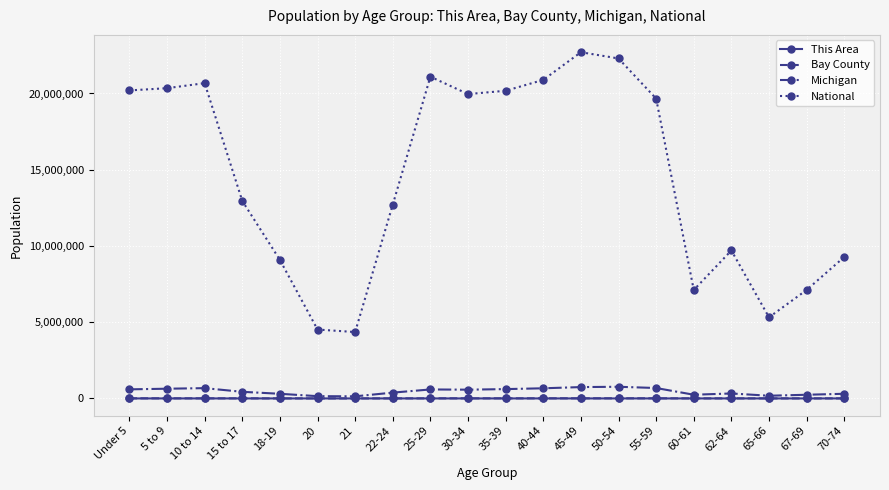

What is the sum of the Bay County values at 65-66 and 35-39?

8367